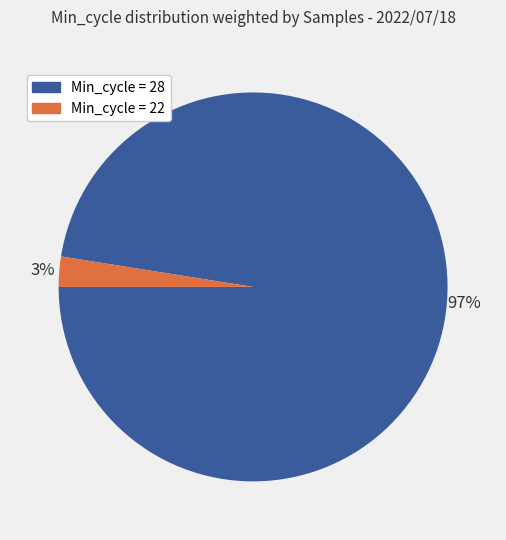

To the nearest percent, what percentage of the pie is Min_cycle = 28?

97%